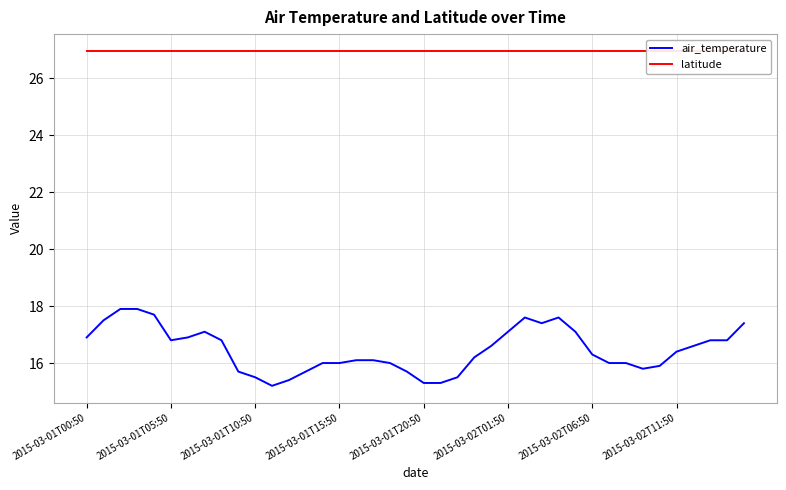

True or false: latitude has more than 2 points higher than both neighbors.

False